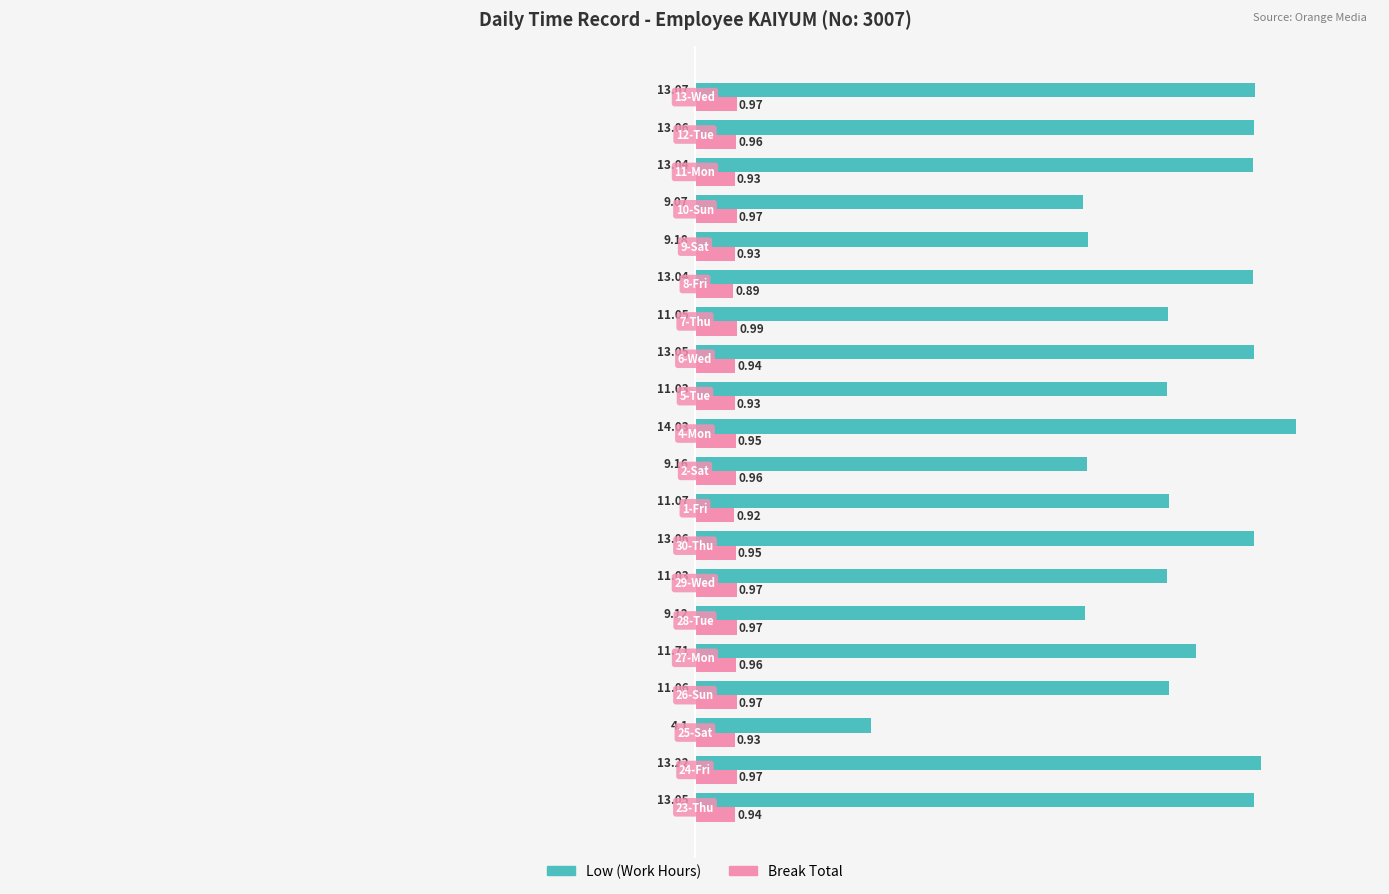

At how many categories does at least one series exceed 5?

19